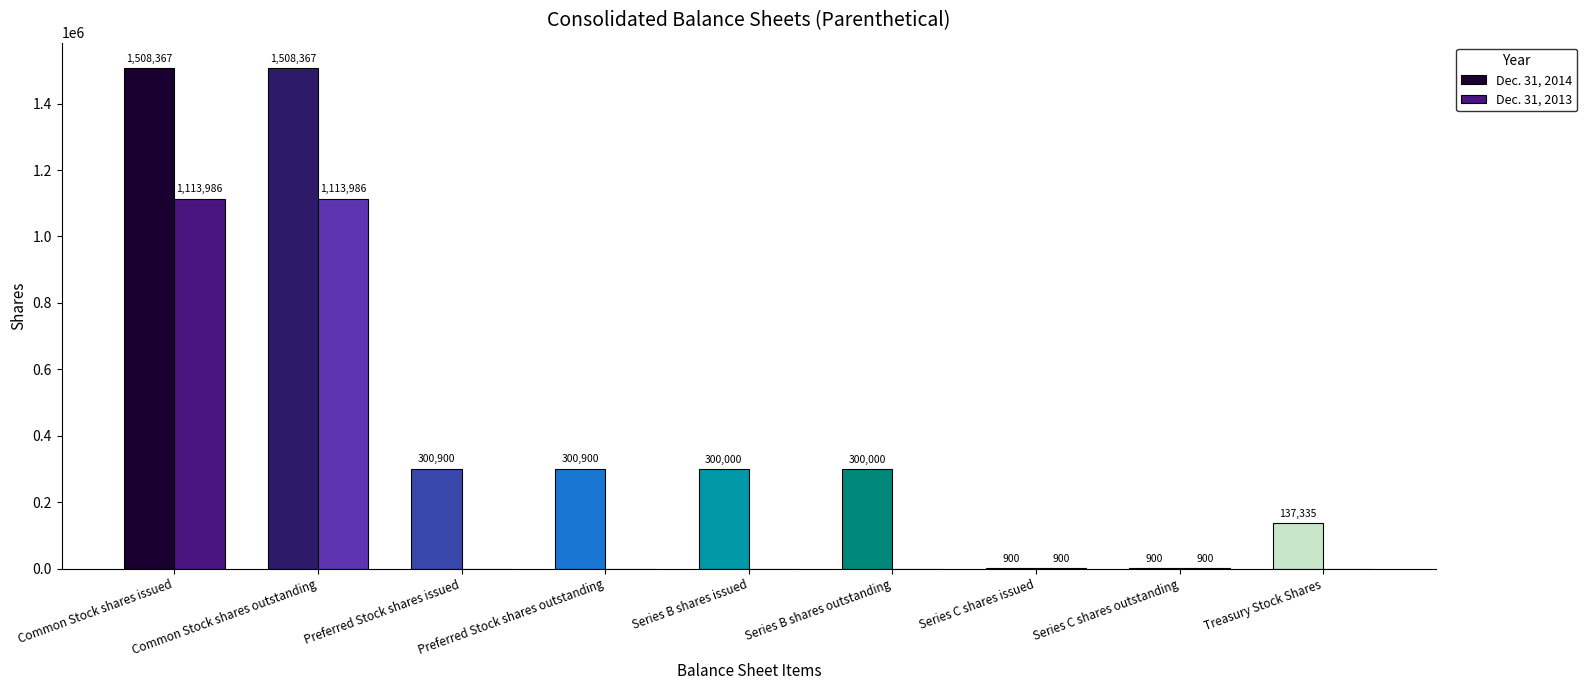

What is the approximate value of Dec. 31, 2014 at Series B shares outstanding, to the nearest 100?

300000